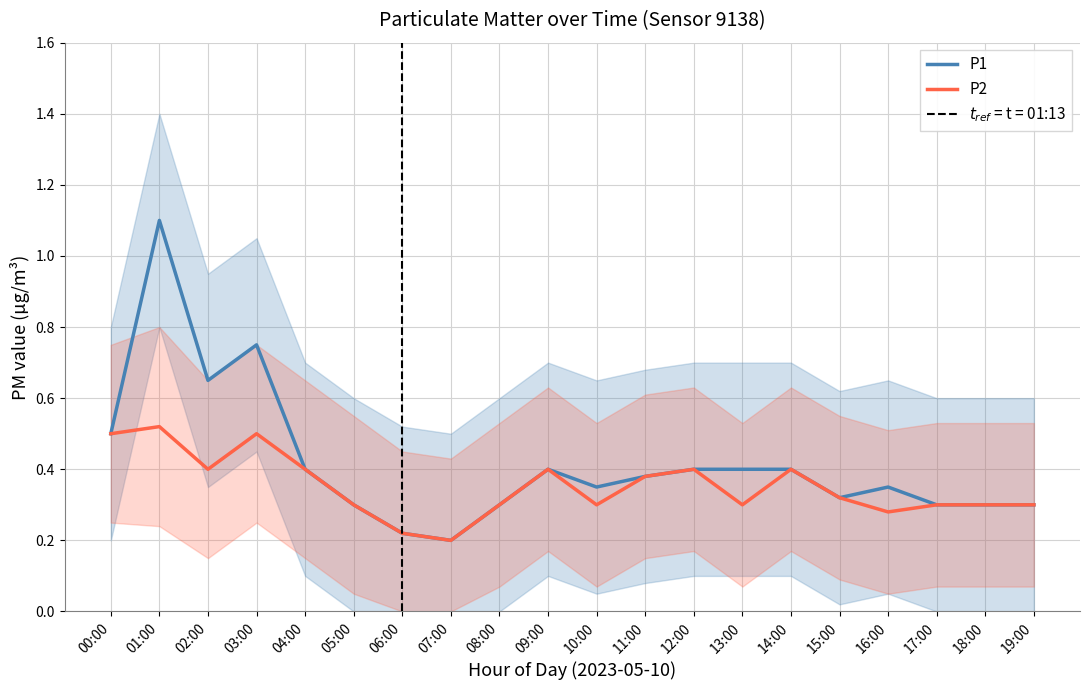

True or false: P1 has a value of 0.7 at 12:00.

False